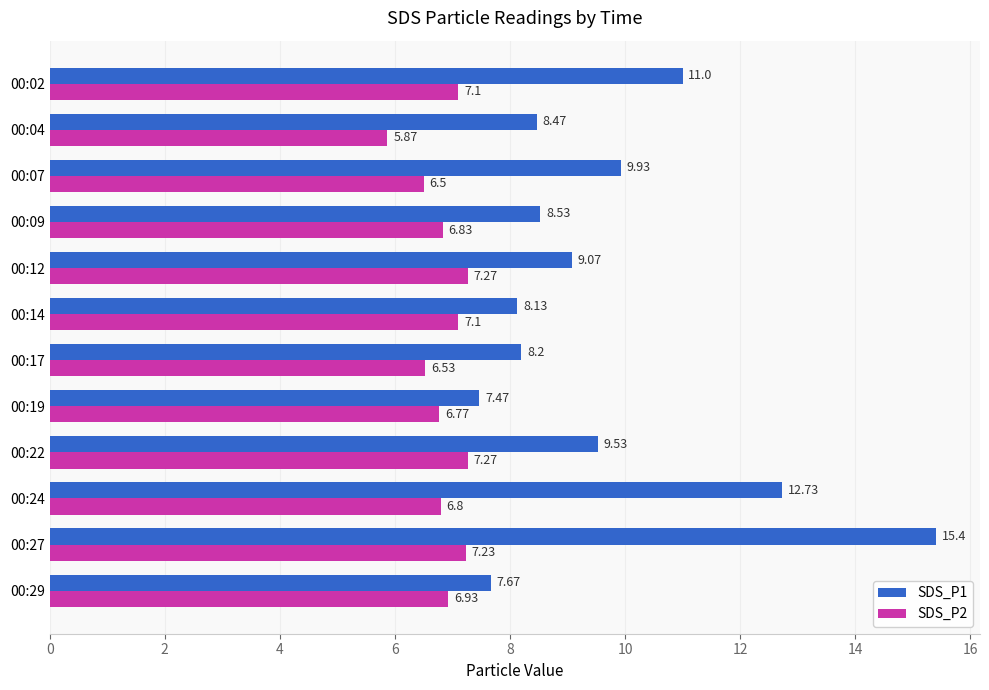

Is the value of SDS_P2 at 00:04 greater than the value of SDS_P1 at 00:02?

No